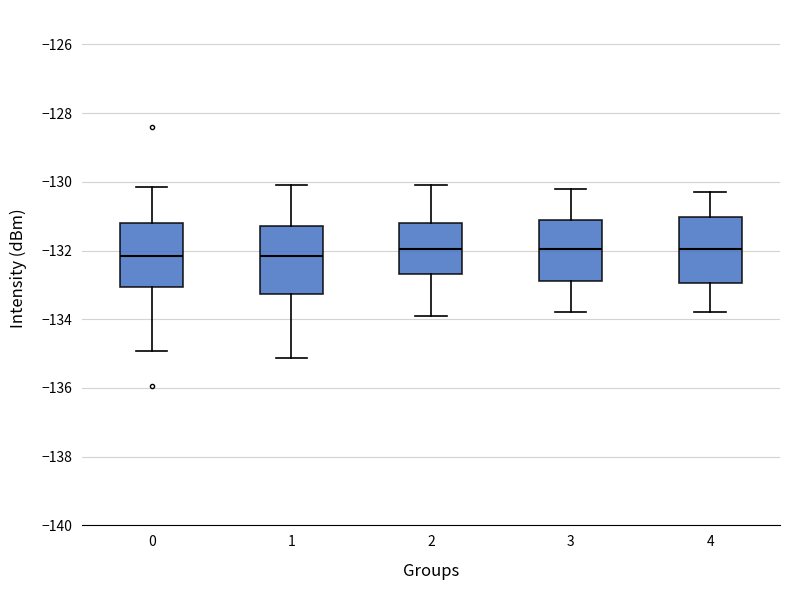

Reading left to right, transcribe this box plot: for each box, give where its median line is, the range the box spans, and where its two whiskers end, as read against the y-axis. The values are not printed on the chart, so give them approximately, as read against the axis.

0: median -132.2, box -133.0 to -131.2, whiskers -135.0 to -130.2
1: median -132.2, box -133.2 to -131.2, whiskers -135.2 to -130.0
2: median -132.0, box -132.6 to -131.2, whiskers -133.8 to -130.0
3: median -132.0, box -132.8 to -131.2, whiskers -133.8 to -130.2
4: median -132.0, box -133.0 to -131.0, whiskers -133.8 to -130.2